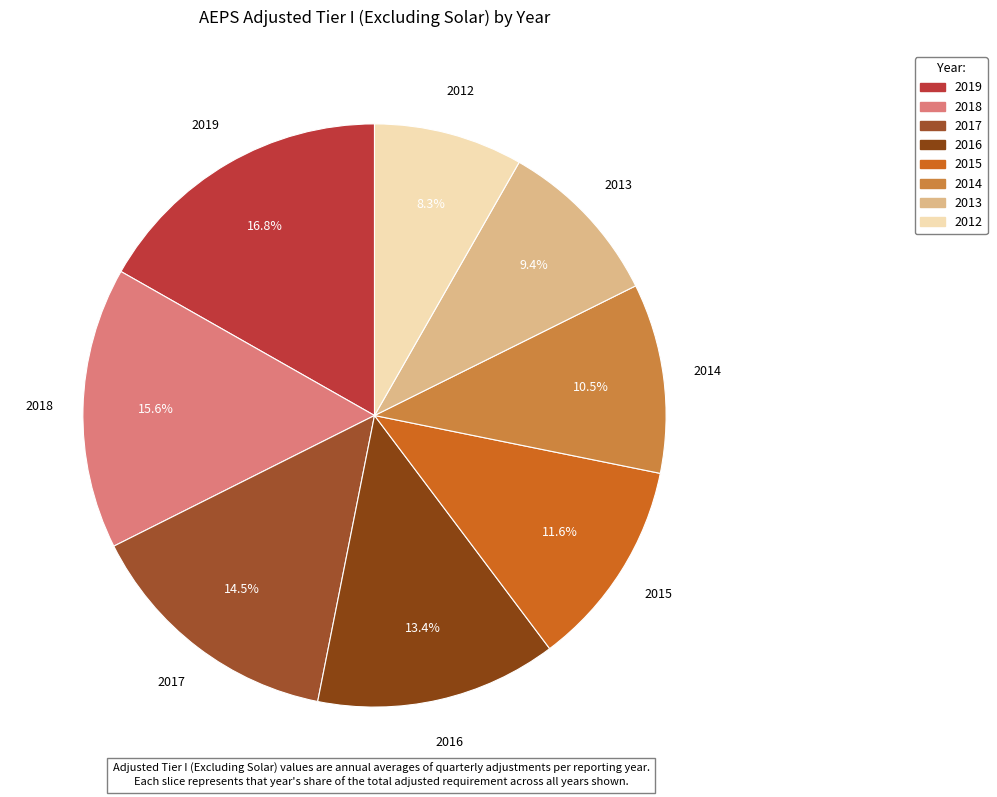

Which slice is the largest?

2019